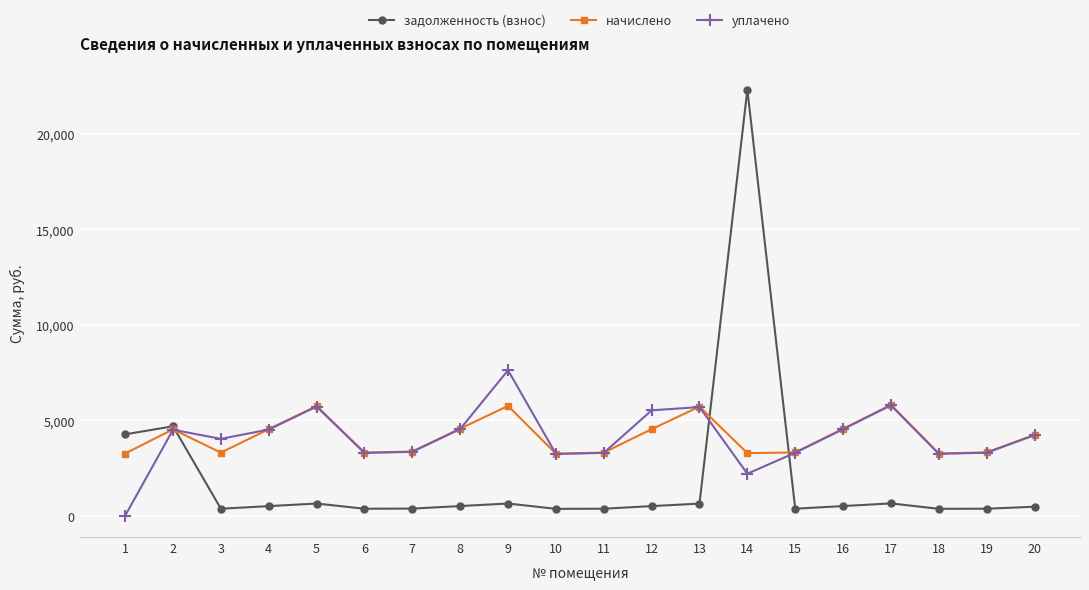

What is the difference between the highest and lowest values at 19?

2946.6